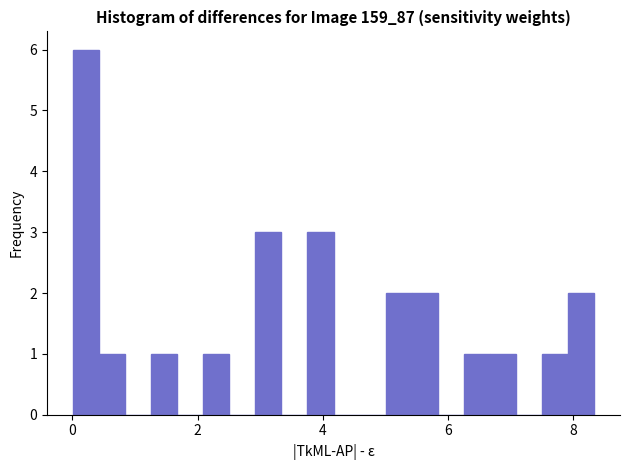

Around what value on the x-axis is the tallest bar? Give the approximate position of its centre, as read against the axis.

0.2